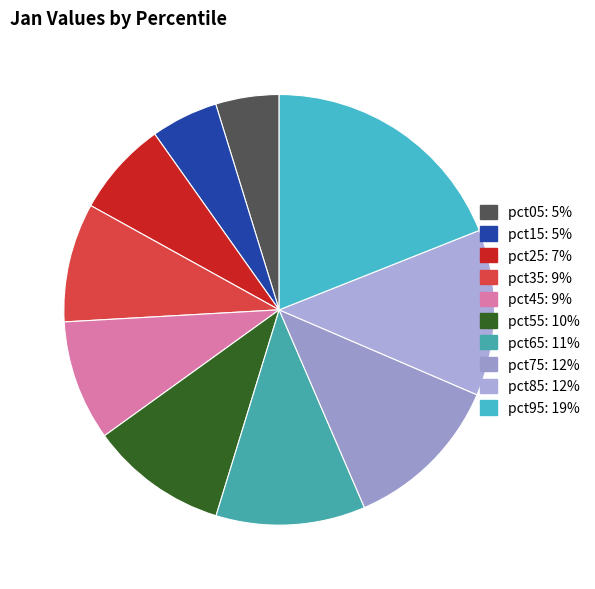

Count the number of slices in the pie.

10